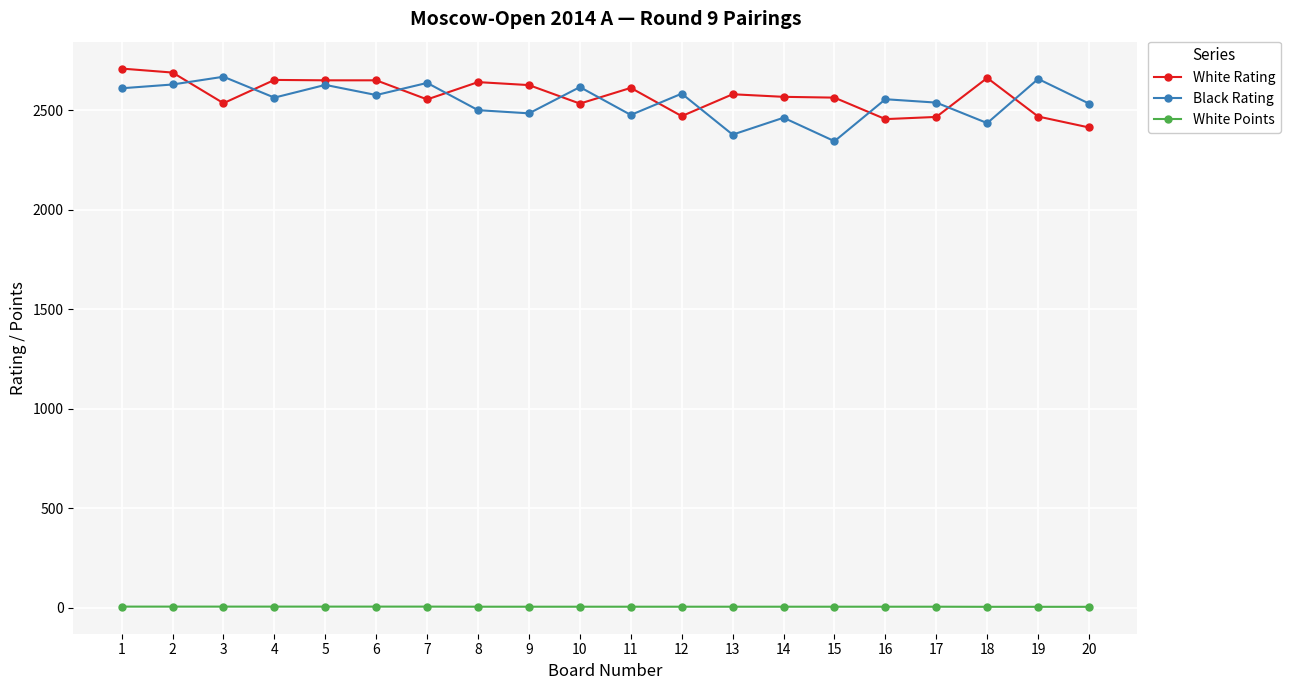

What is the value of the Black Rating point at the 12th from the left?

2584.0